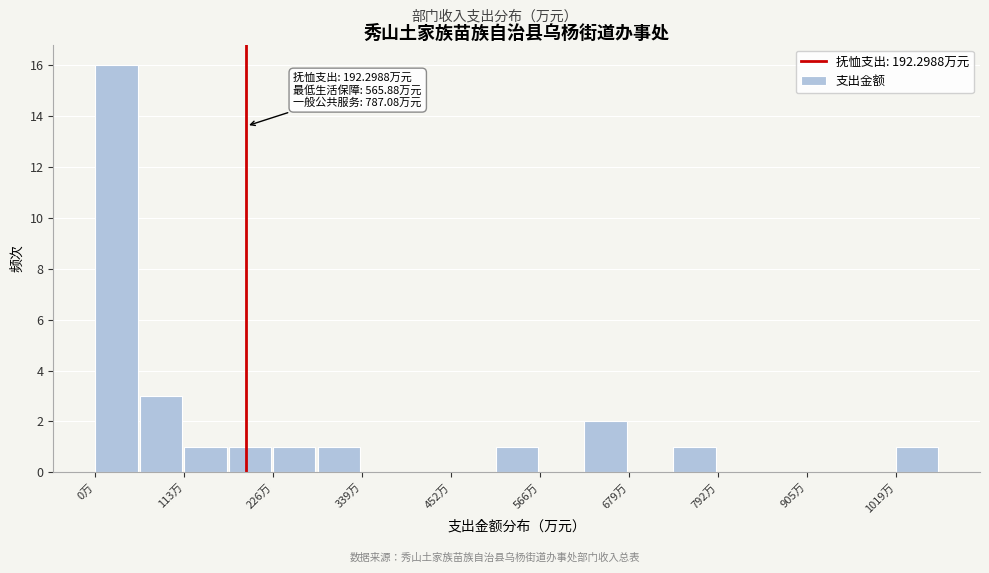

Around what value on the x-axis is the tallest bar? Give the approximate position of its centre, as read against the axis.

20